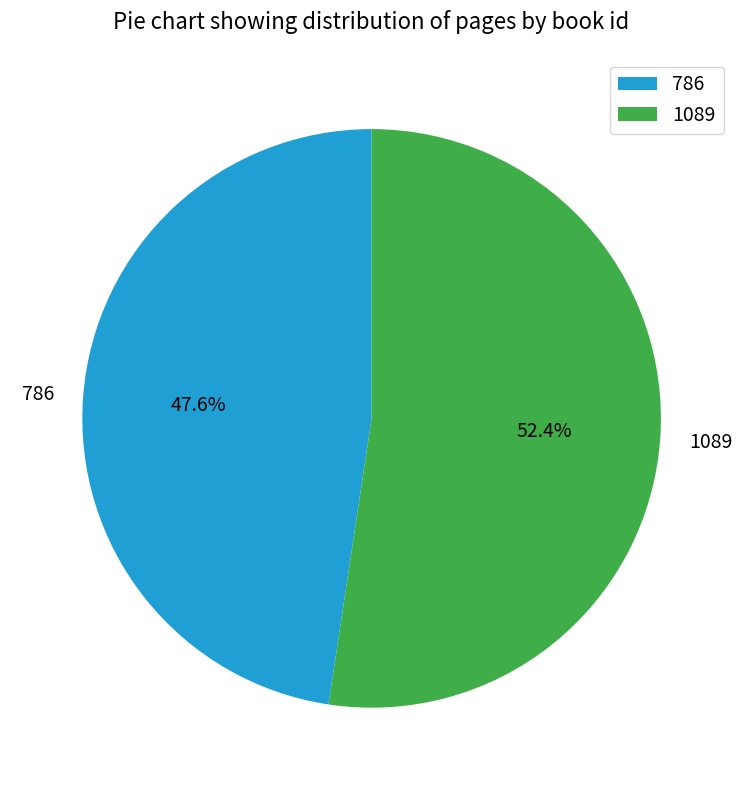

True or false: 1089 accounts for 61% of the total.

False